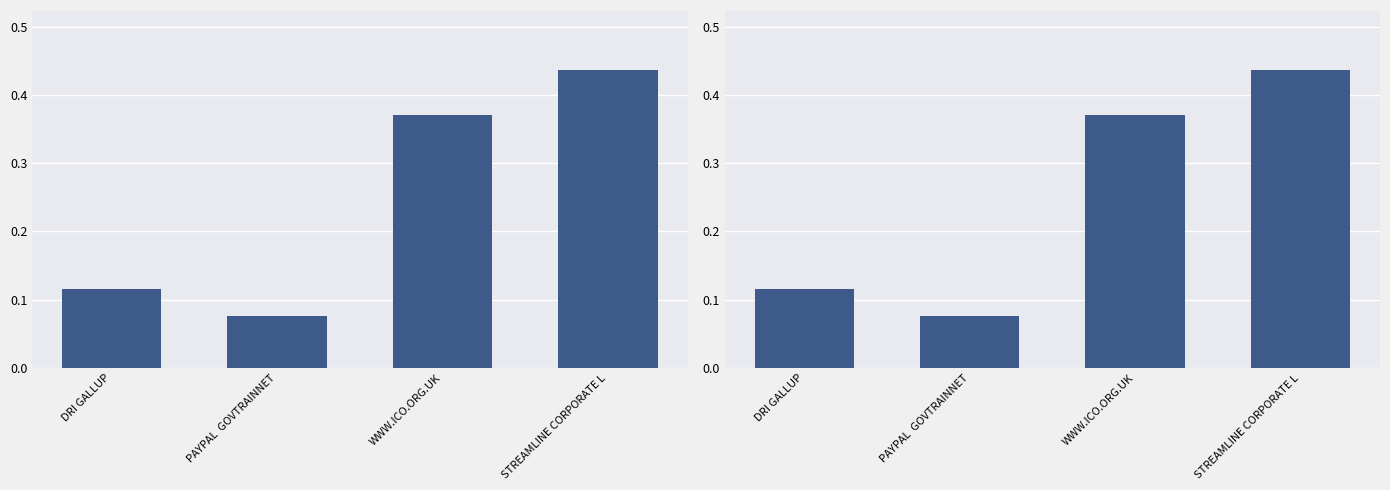

How many bars are there in total?

4